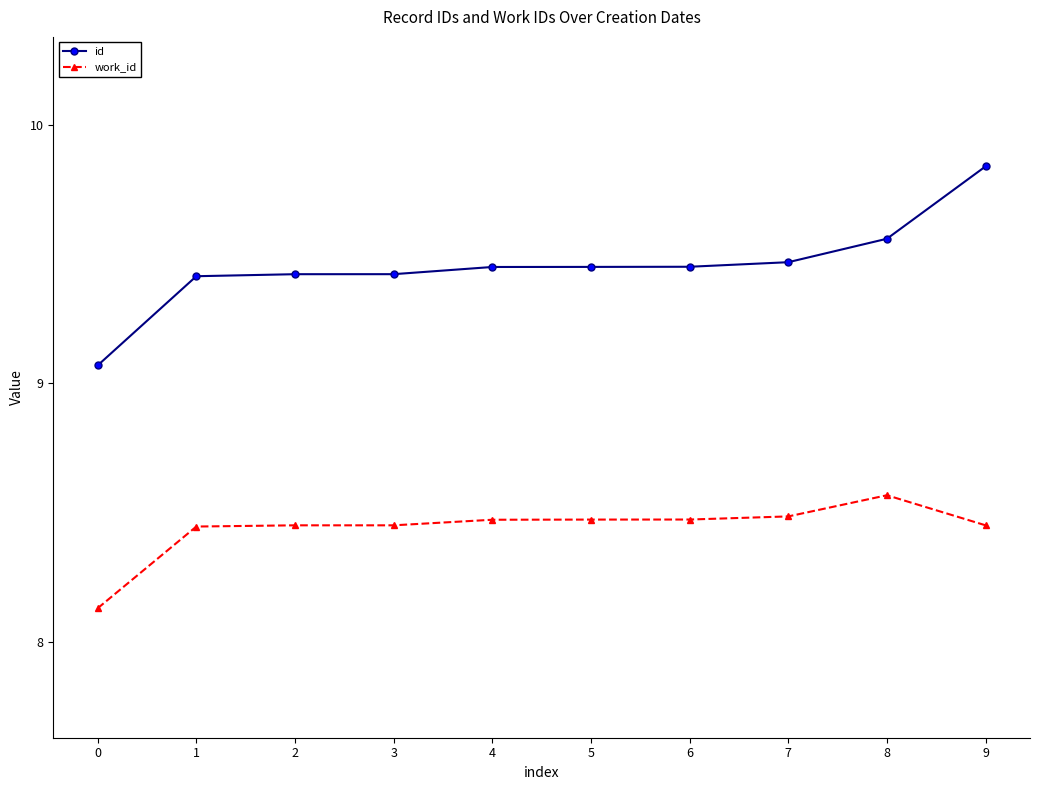

At which category is the sum across all series the highest?

9